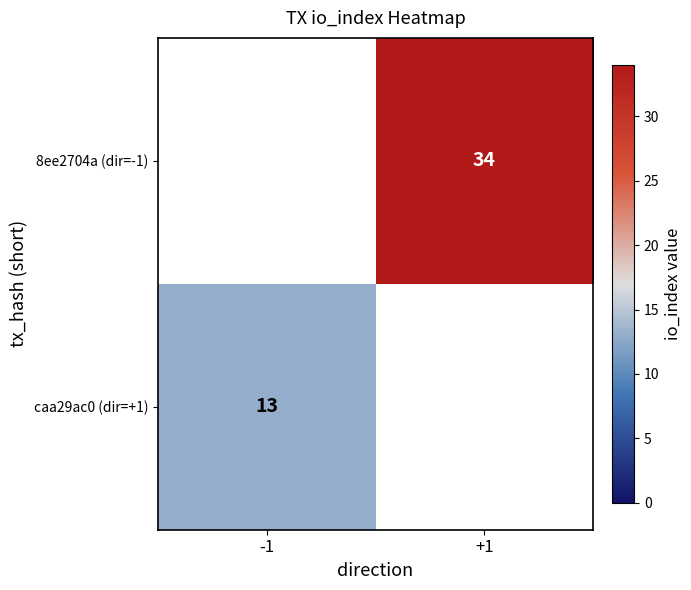

Is it true that caa29ac0 (dir=+1) equals 8 at -1?

False